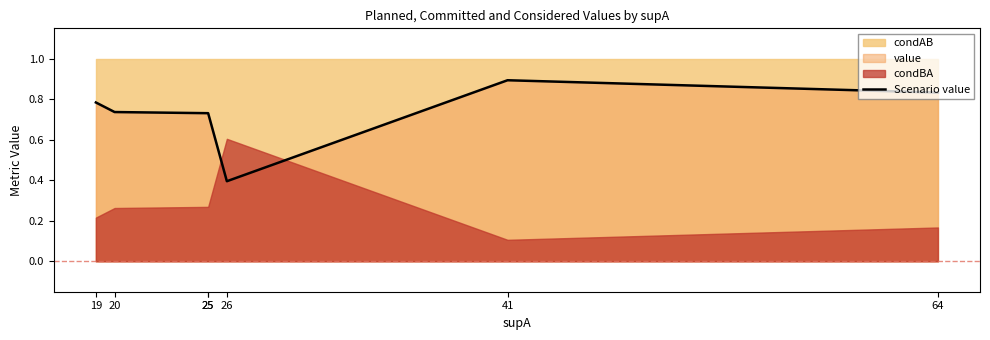

Is it true that the value at 25 is 0.7?

True